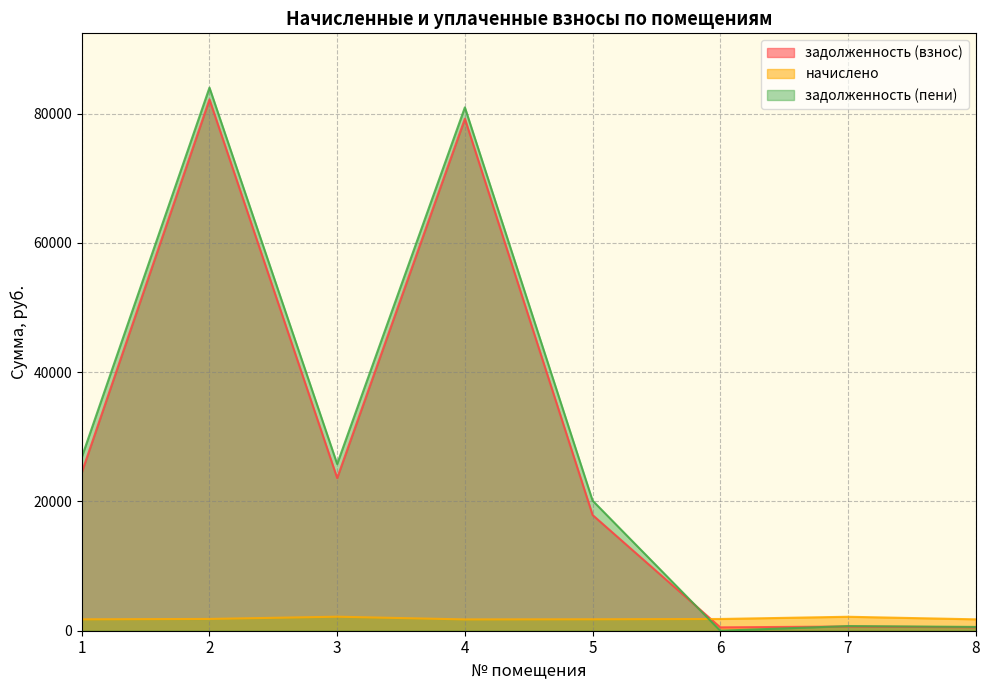

True or false: задолженность (взнос) has more than 1 interior local peaks.

True